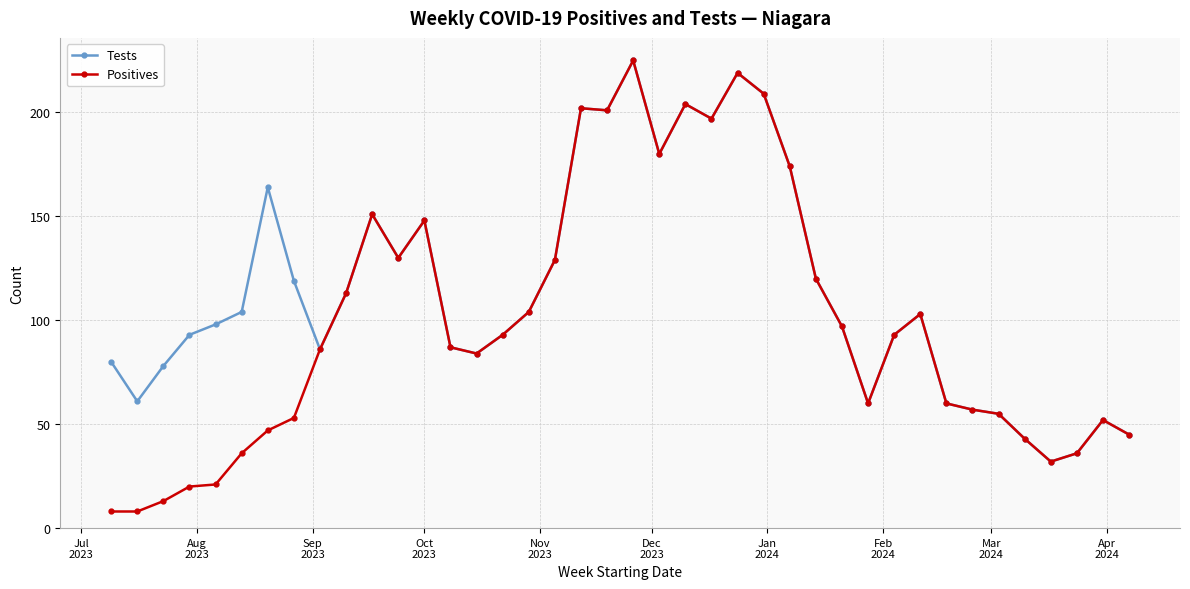

Count the number of categories in the chart.

40